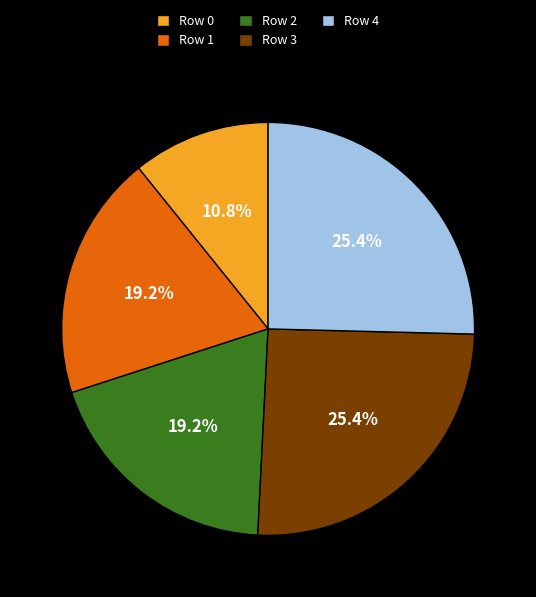

The Row 4 slice represents 25% of the pie. True or false?

True